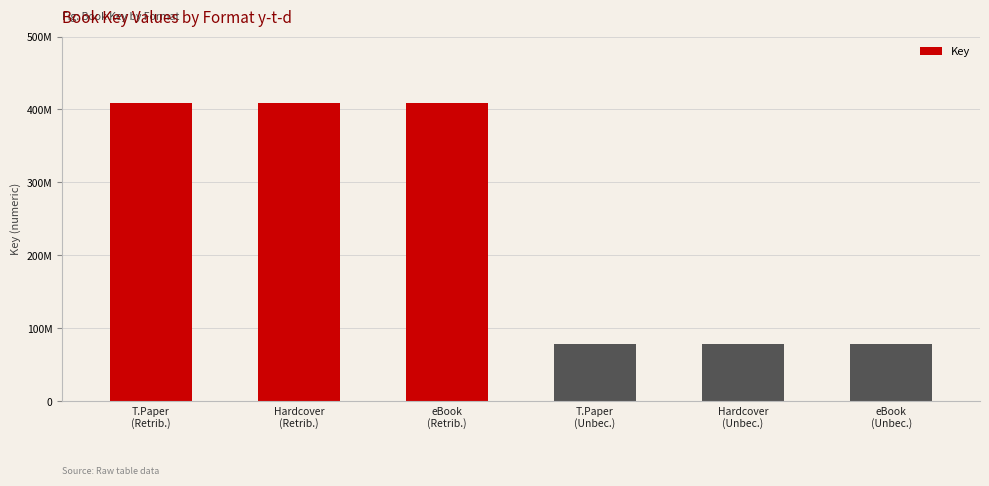

Count the values in the range 78193520 to 408629191.

6